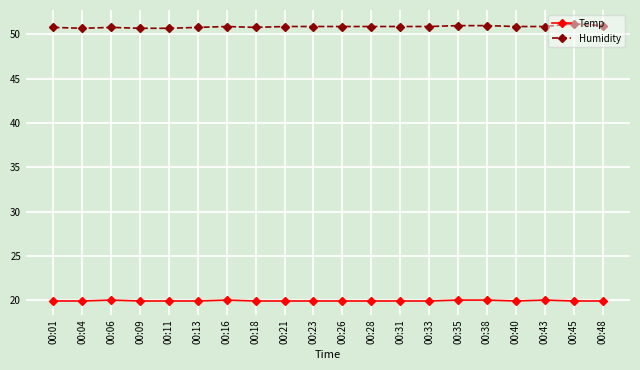

What is the difference between the highest and lowest values at 00:31?

31.0